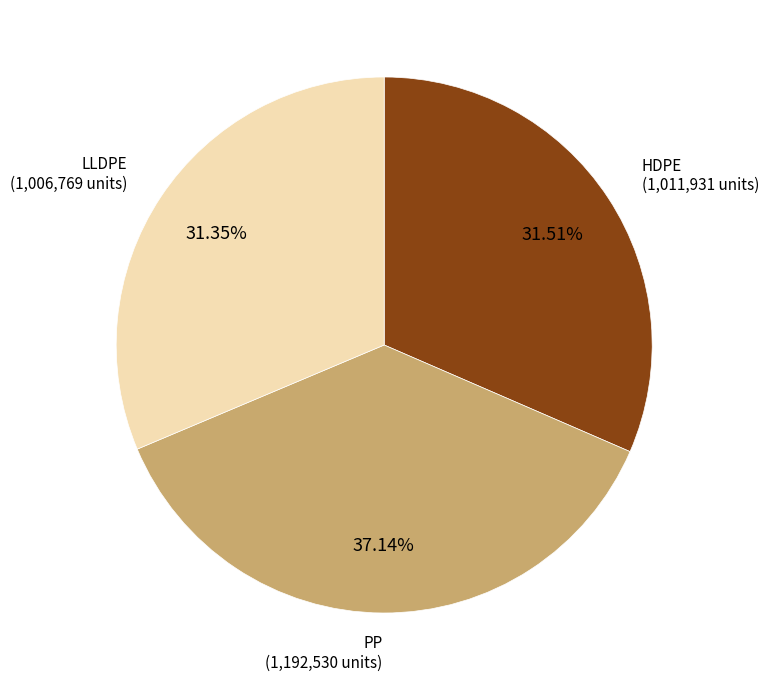

Combined, do HDPE and PP account for over 50%?

Yes